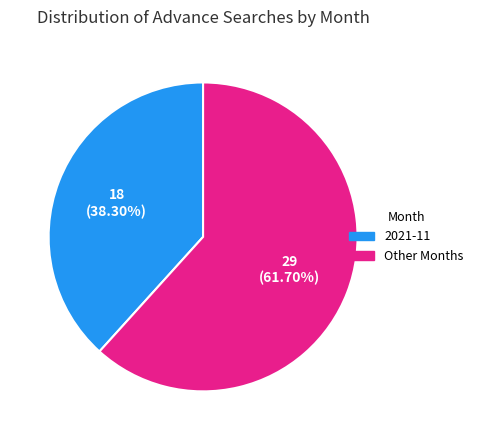

To the nearest percent, what is the average slice percentage?

50%